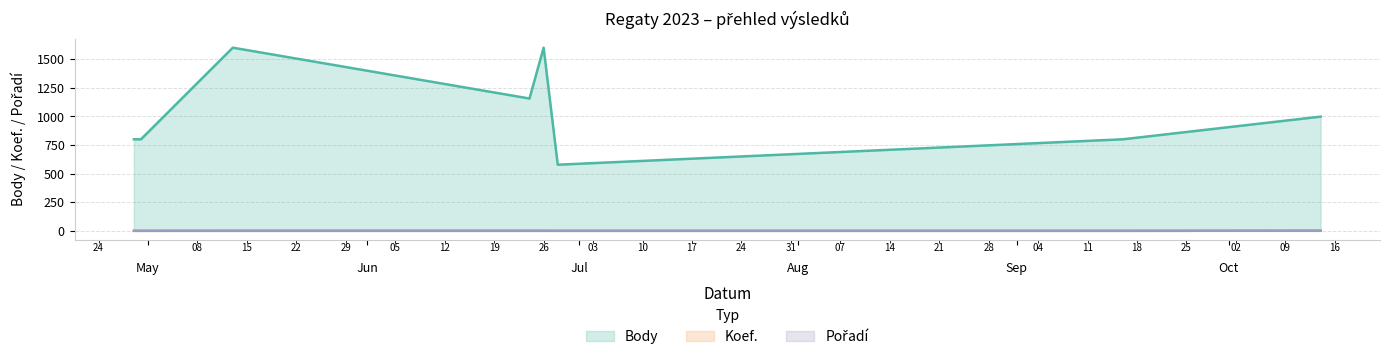

Reading left to right, list all the values displayed in this chart.

Body: 800	800	1600	1156	1600	578	800	998
Koef.: 1	1	2	2	2	1	1	2
Pořadí: 1	1	1	1	1	1	1	2